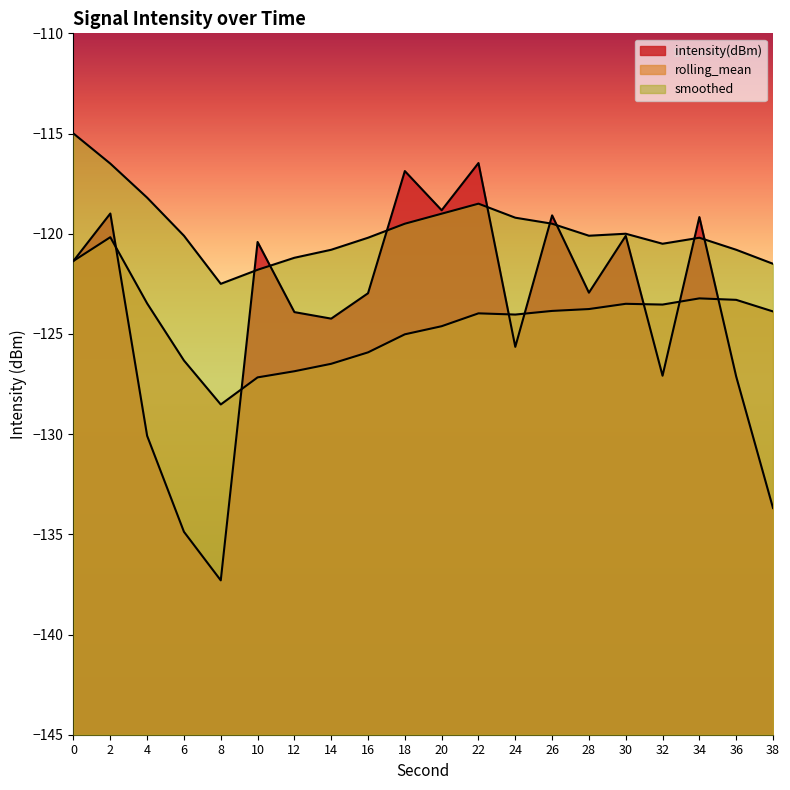

What is the difference between the highest and lowest values at 36?

6.3